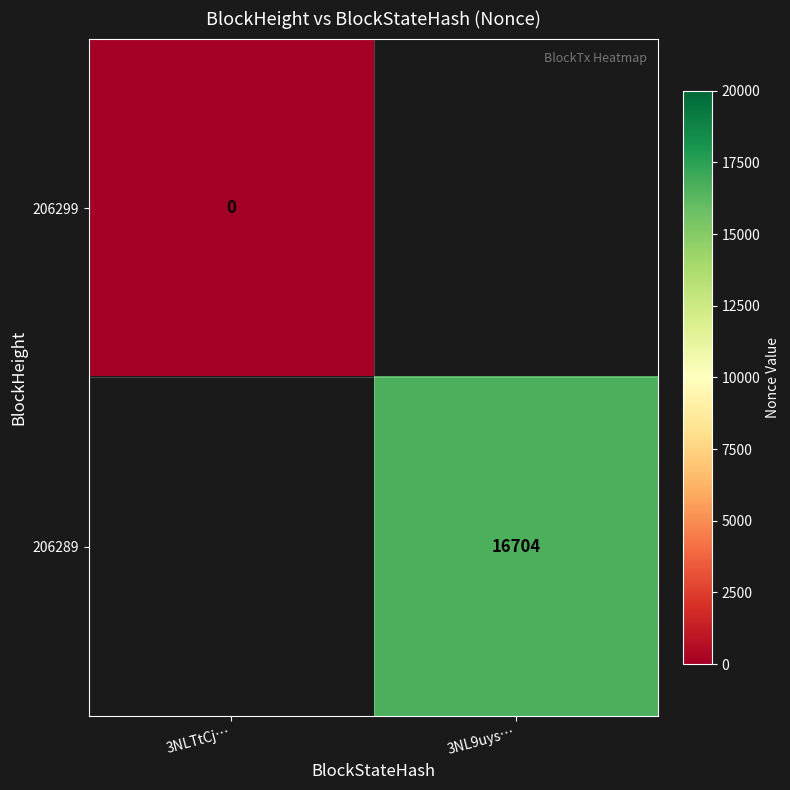

The 206289 series shows 16704 at 3NL9uys…. True or false?

True